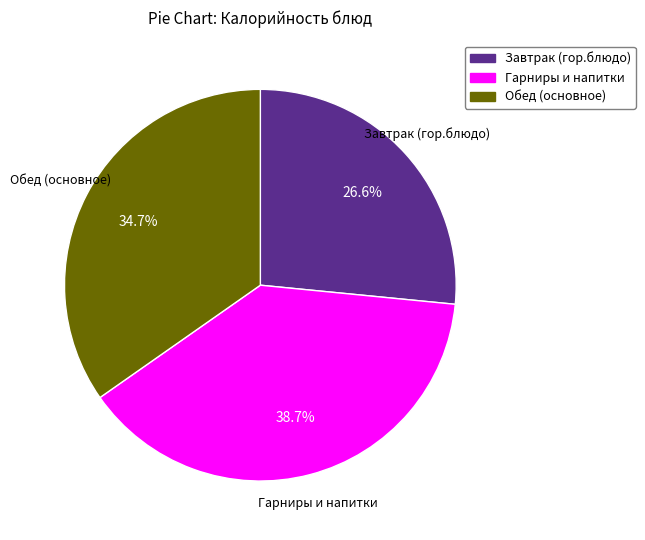

Does any single category account for the majority?

No